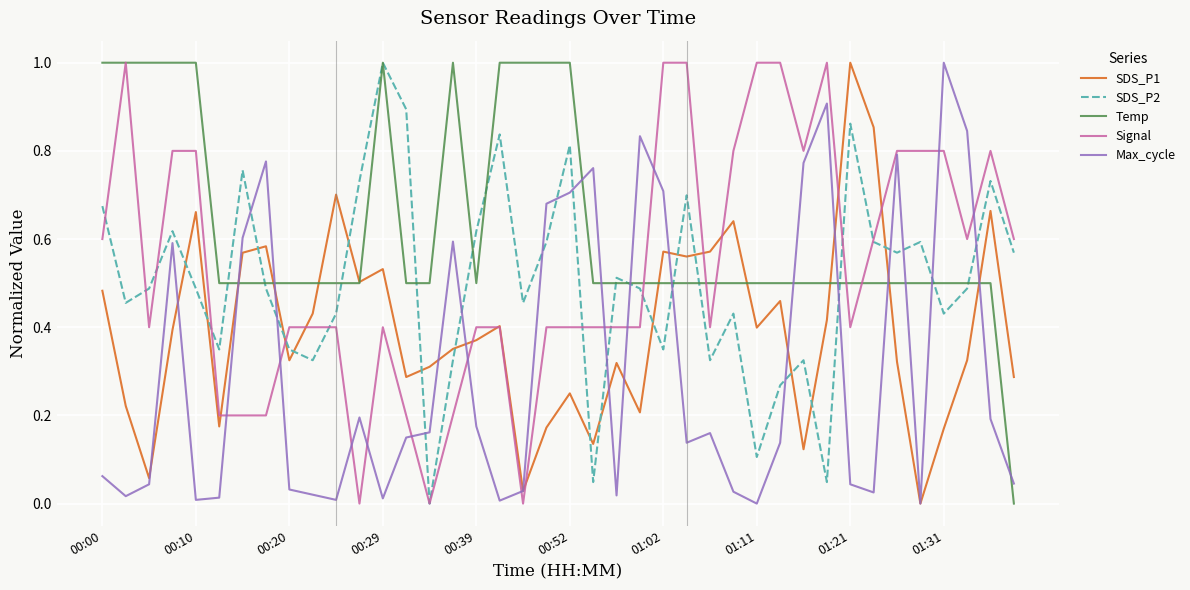

How many intersections are there between SDS_P2 and Max_cycle?

16